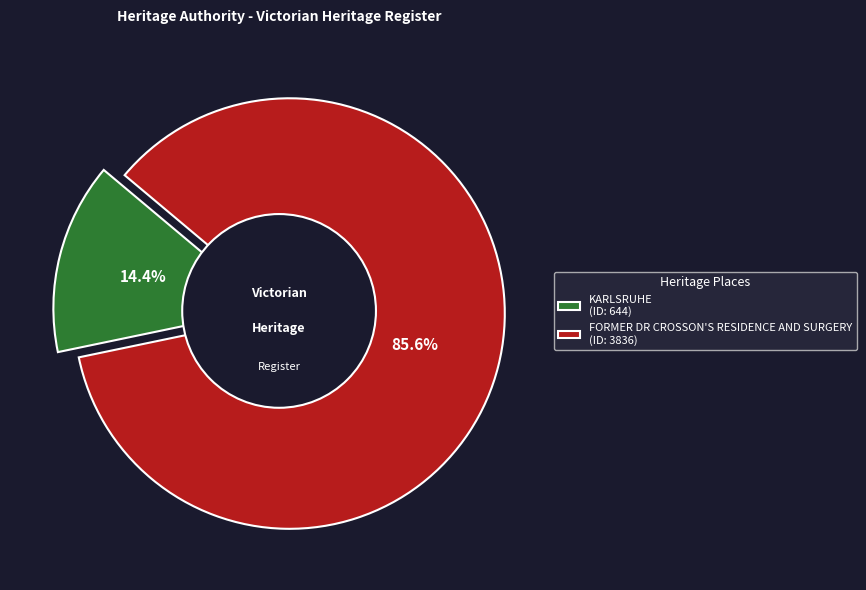

The KARLSRUHE slice represents 14% of the pie. True or false?

True